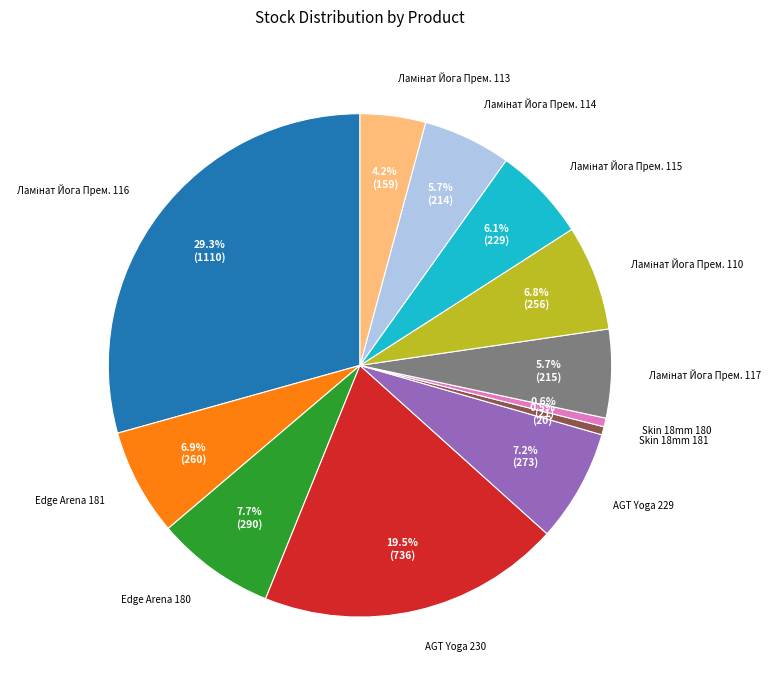

Is there a majority slice in this chart?

No